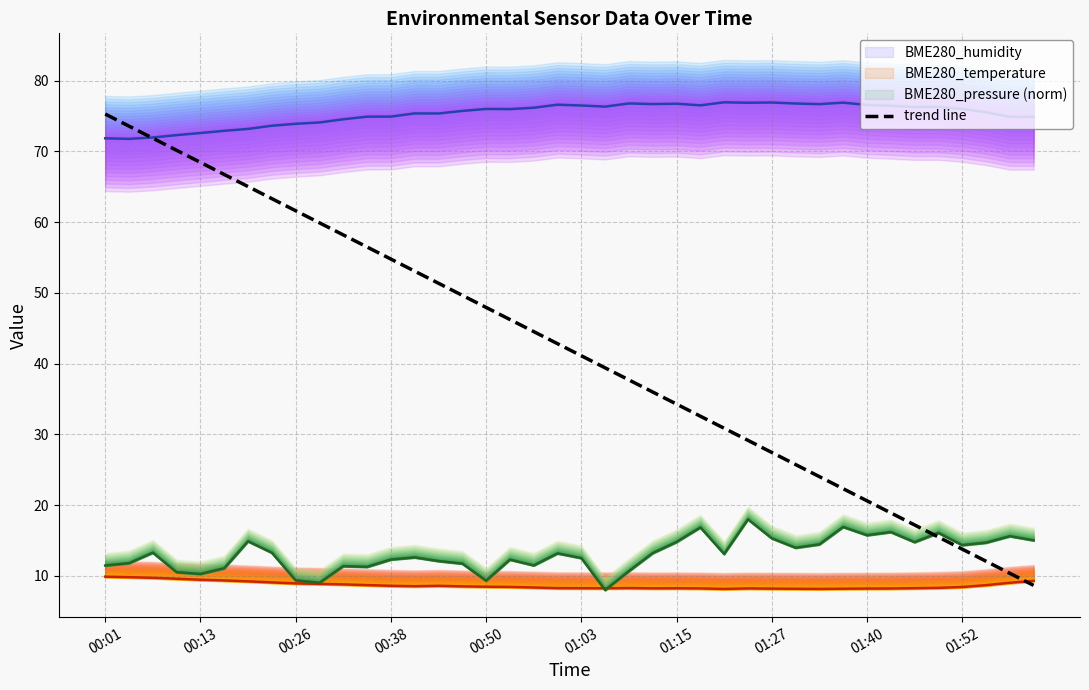

What is the average value?

42.0